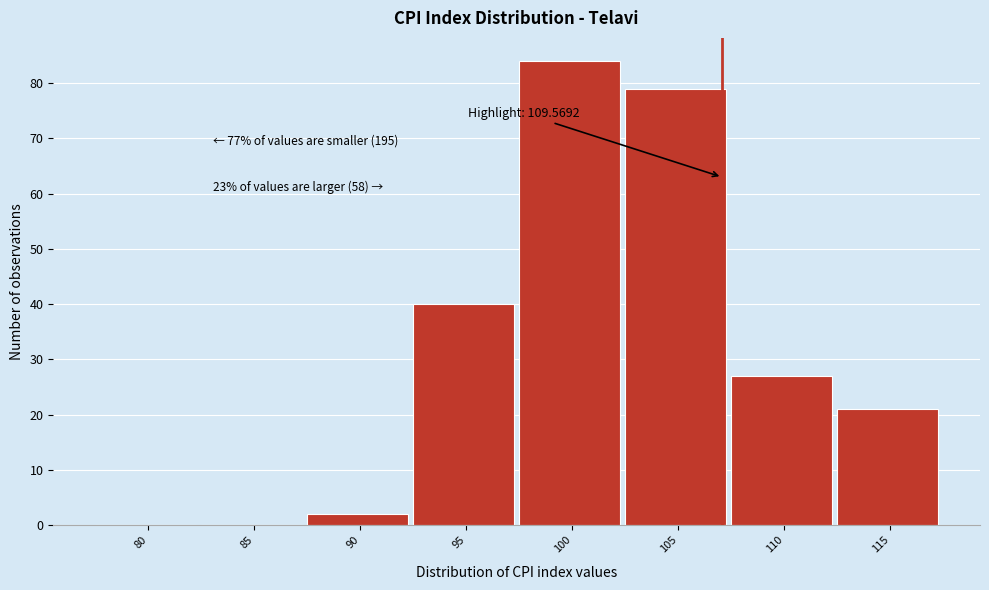

Reading right to left, extract all data points from this chart.

115=21	110=27	105=79	100=84	95=40	90=2	85=0	80=0